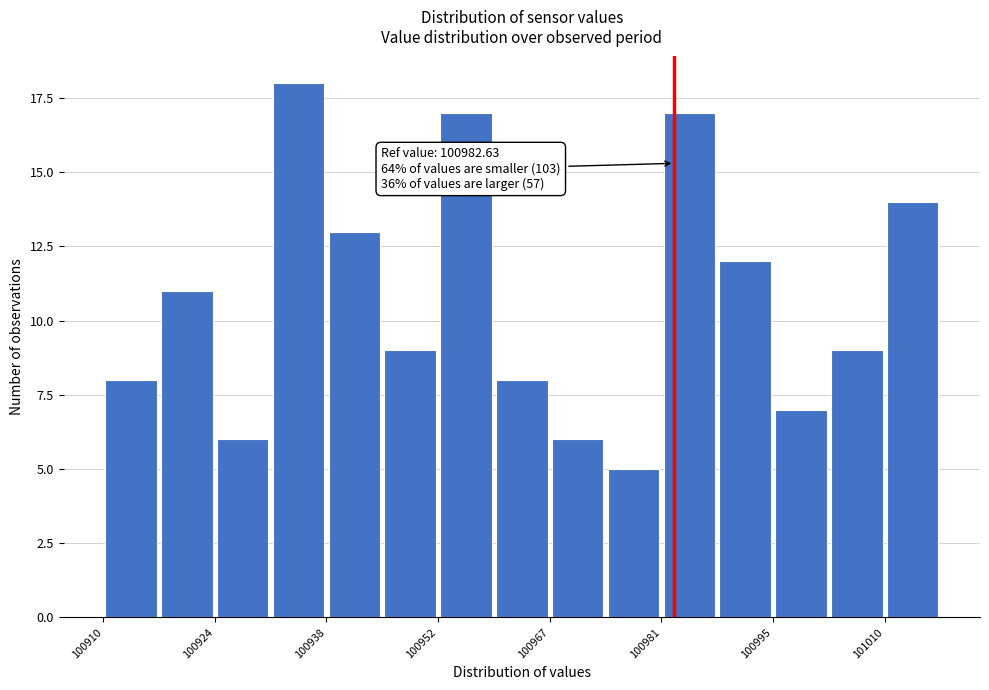

Around what value on the x-axis is the tallest bar? Give the approximate position of its centre, as read against the axis.

100934